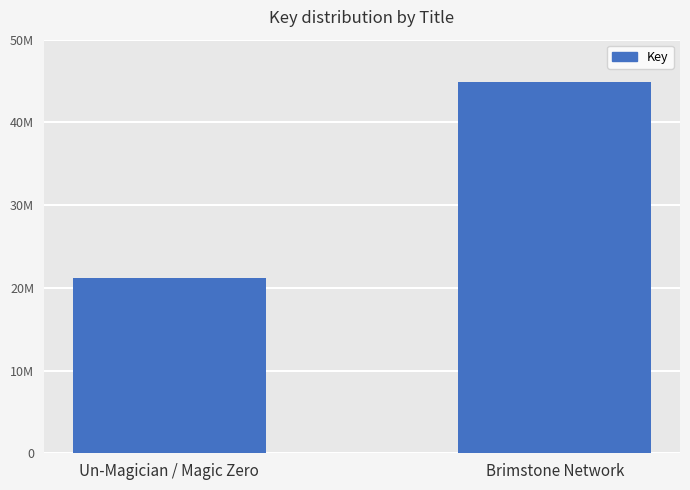

Does the chart contain any negative values?

No